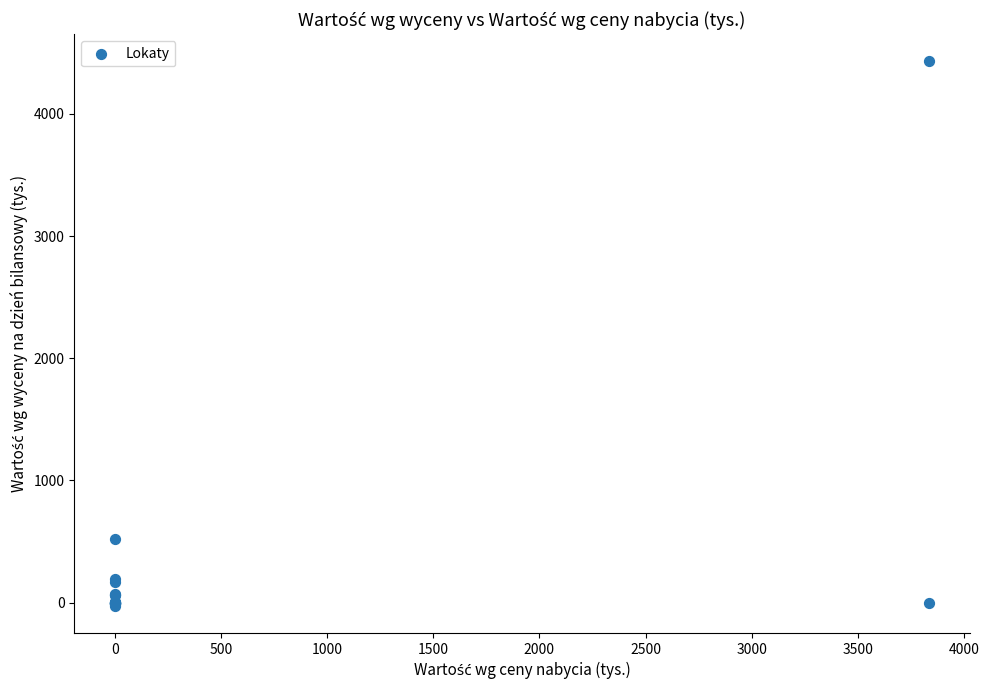

What Y value in the scatter plot is closest to 2202?

524